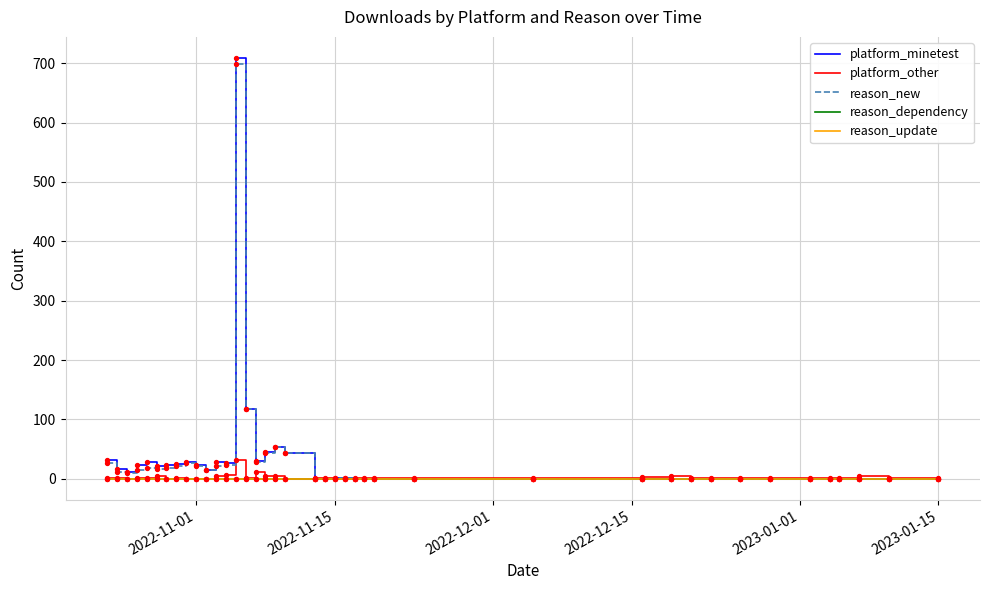

Is this an area chart (filled region under the line)?

No